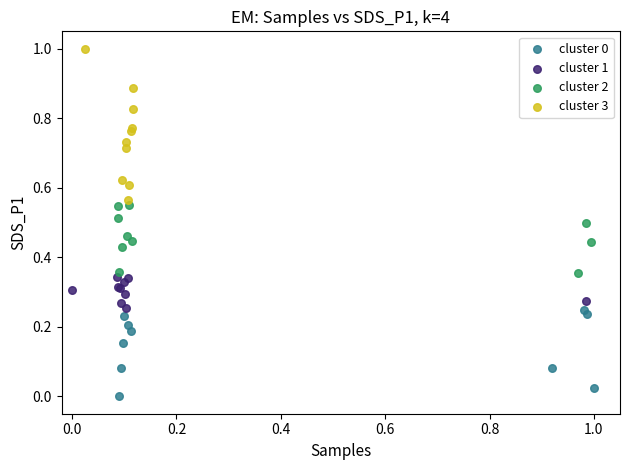

Which series reaches the maximum Y coordinate?

cluster 3